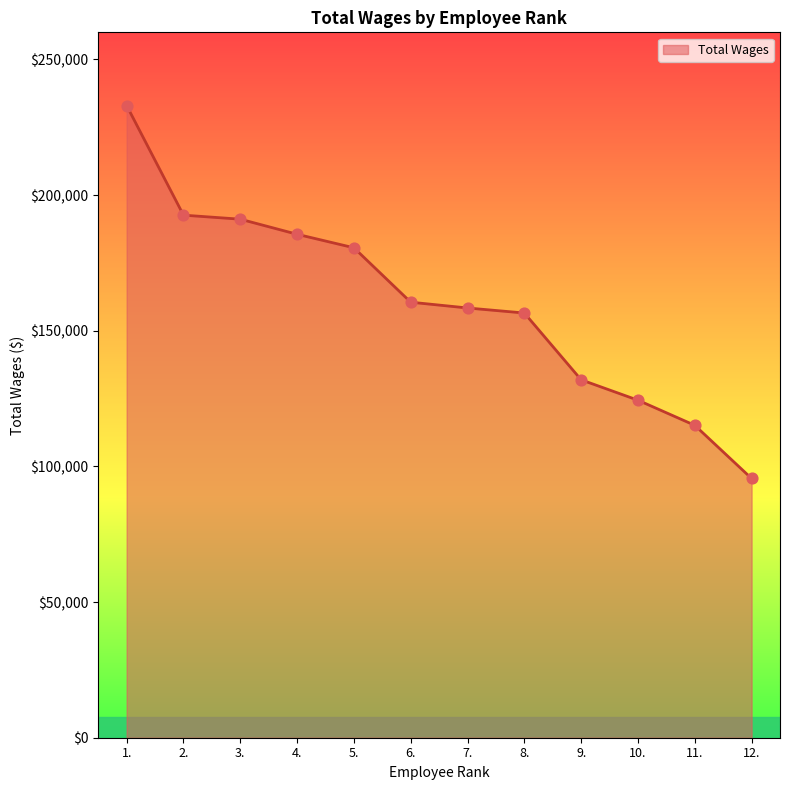

Approximately how many times larger is the value at 7. compared to 8.?

1.0